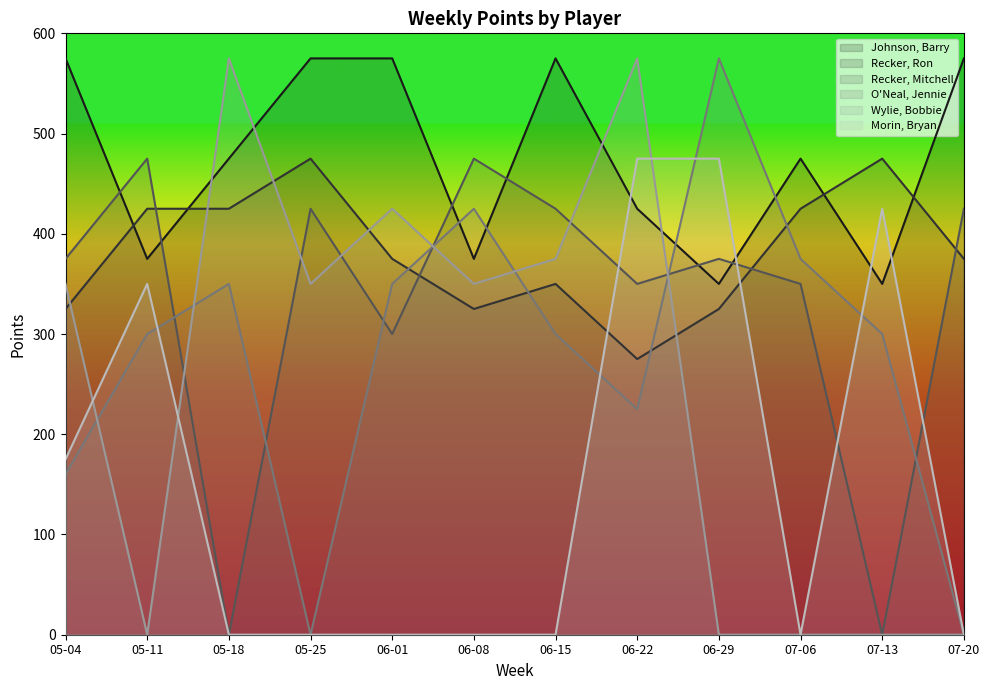

Is the value of Morin, Bryan at 05-18 greater than the value of Recker, Ron at 05-25?

No